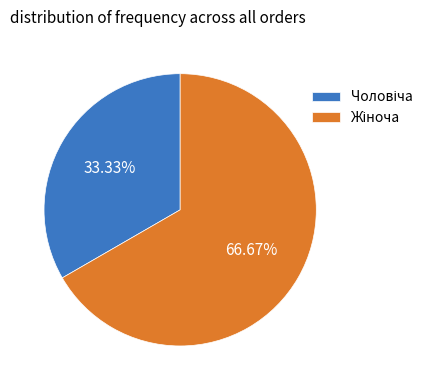

Is there a majority slice in this chart?

Yes